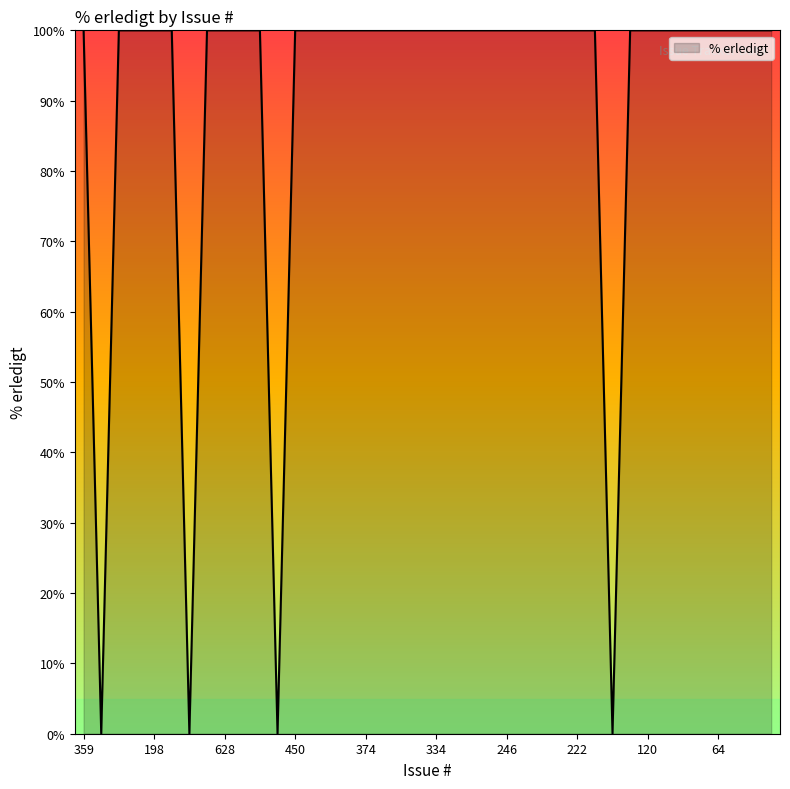

What is the difference between the maximum and minimum values?

100